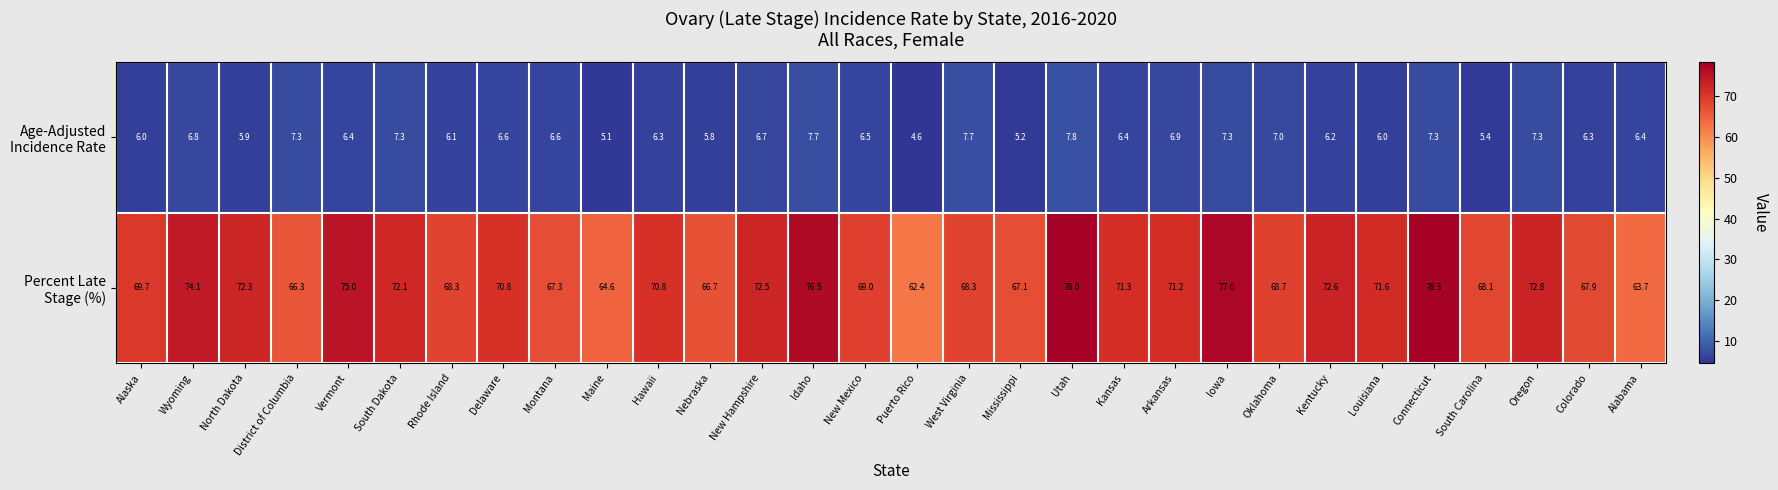

At which category is the sum across all series the highest?

Utah